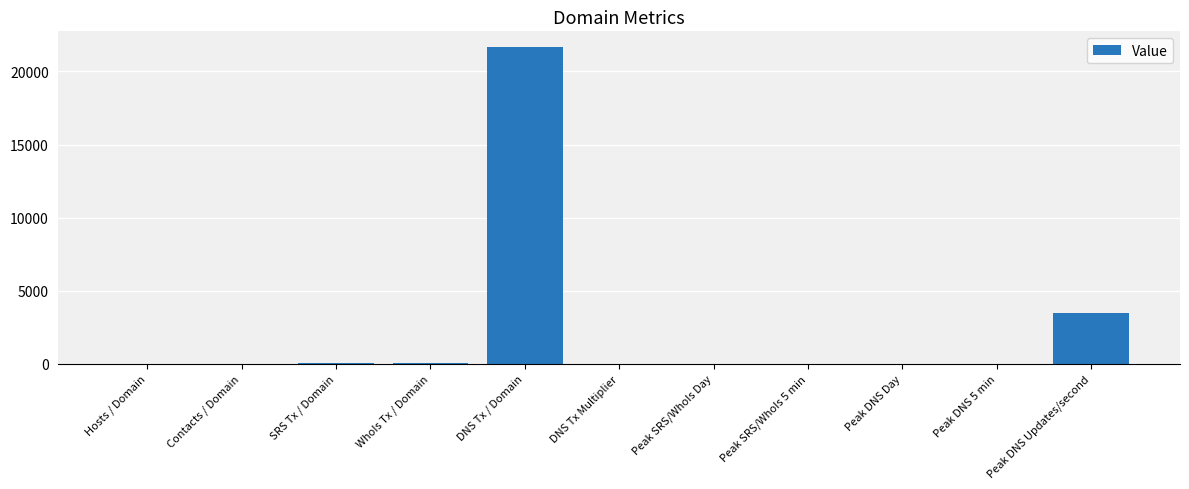

How many categories are shown in the chart?

11